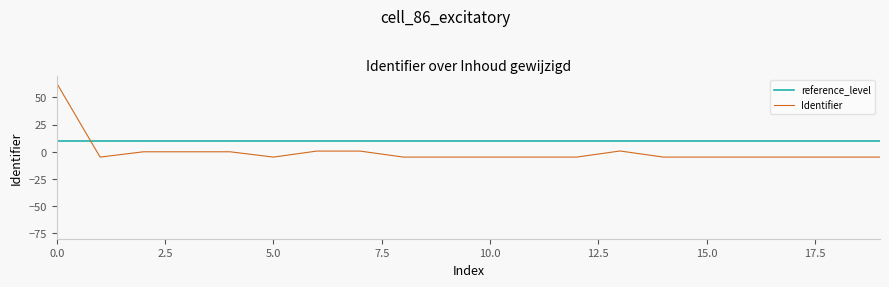

List the series in order of their overall mean, highest first.

reference_level, Identifier